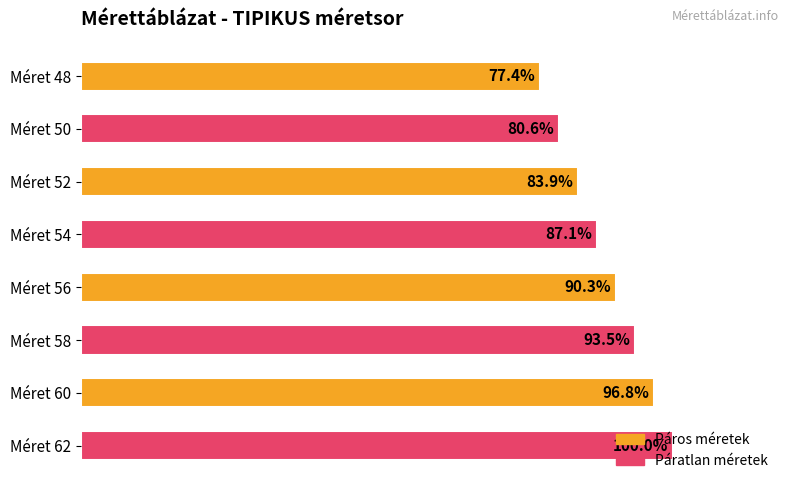

Does the chart contain any negative values?

No